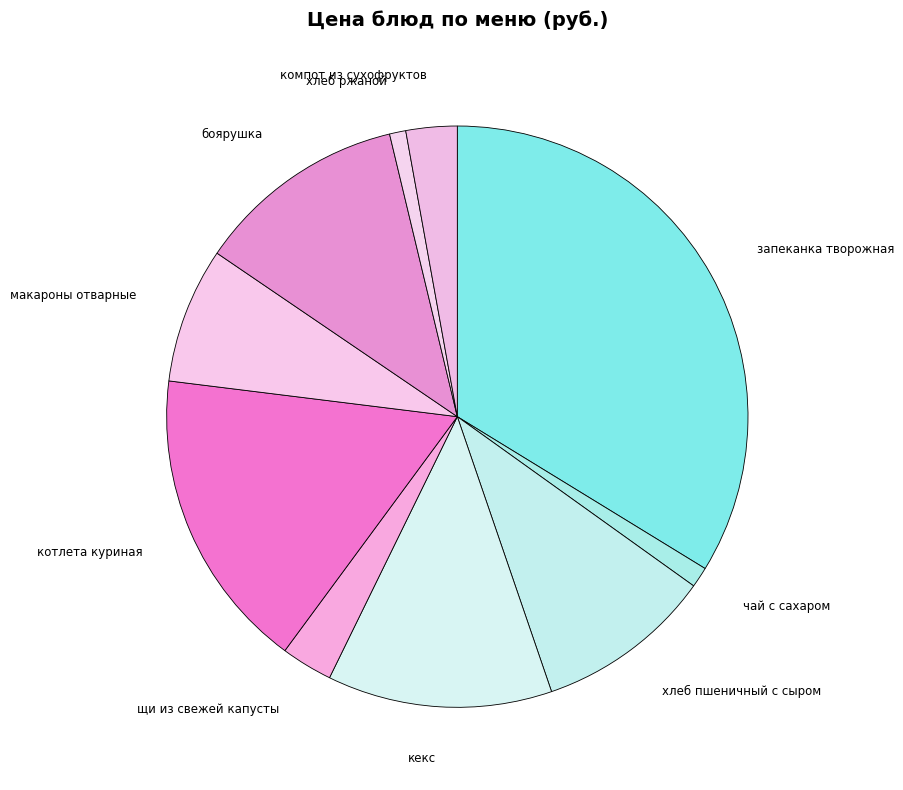

Is there any slice that represents more than half of the pie?

No